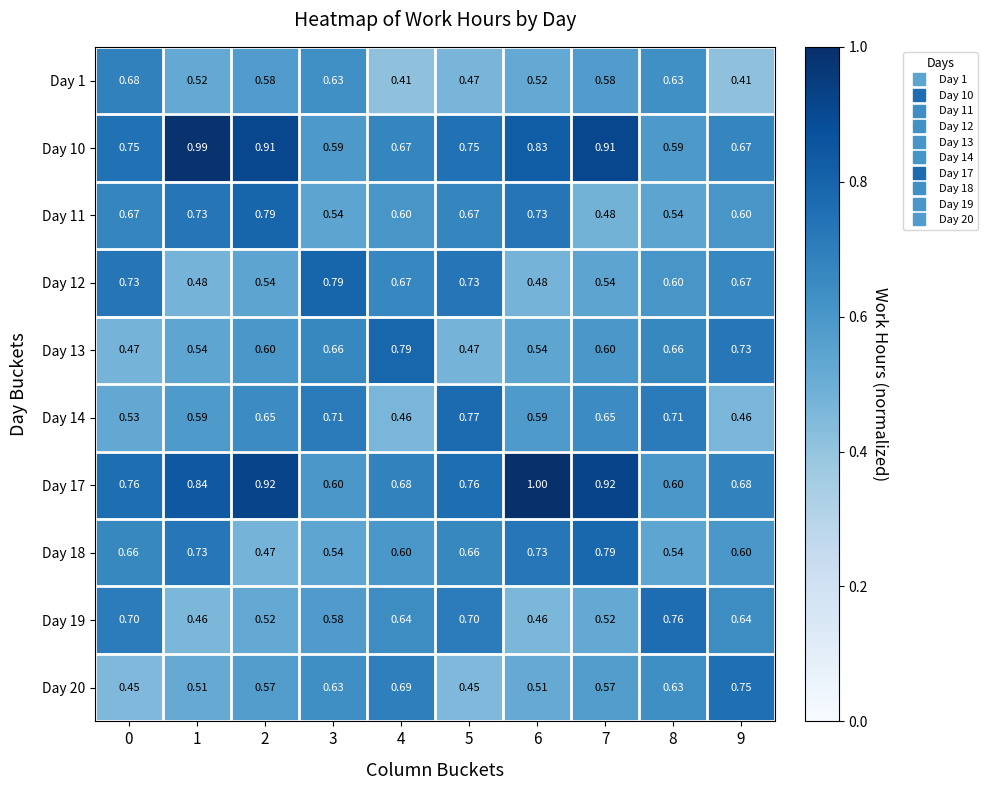

Is the value of Day 14 at 5 greater than the value of Day 20 at 4?

Yes